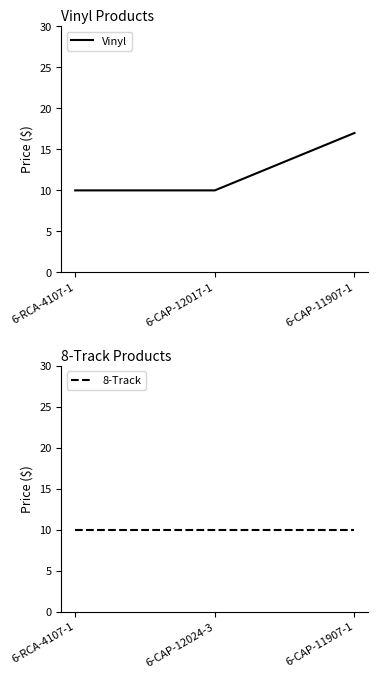

What is the label of the 1st point from the left?

6-RCA-4107-1